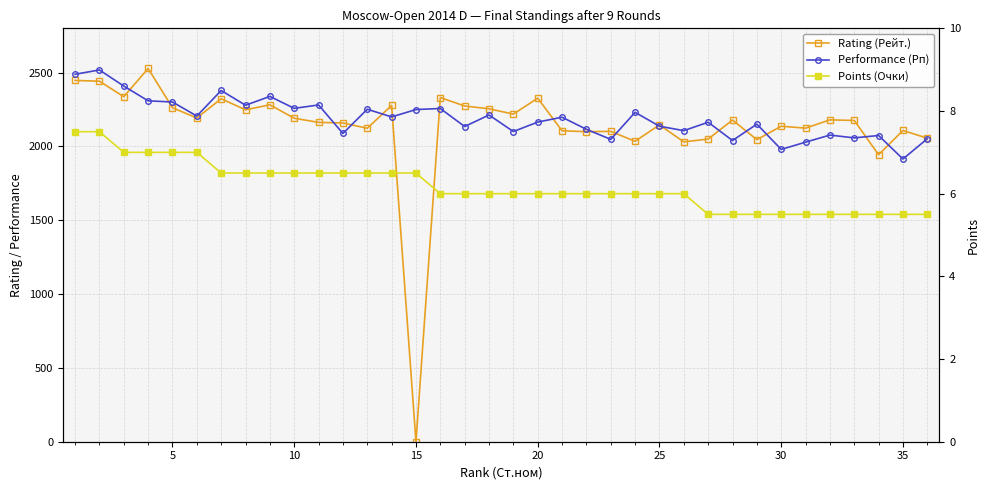

What is the difference between the maximum and second lowest values in the Performance (Рп) series?

538.0